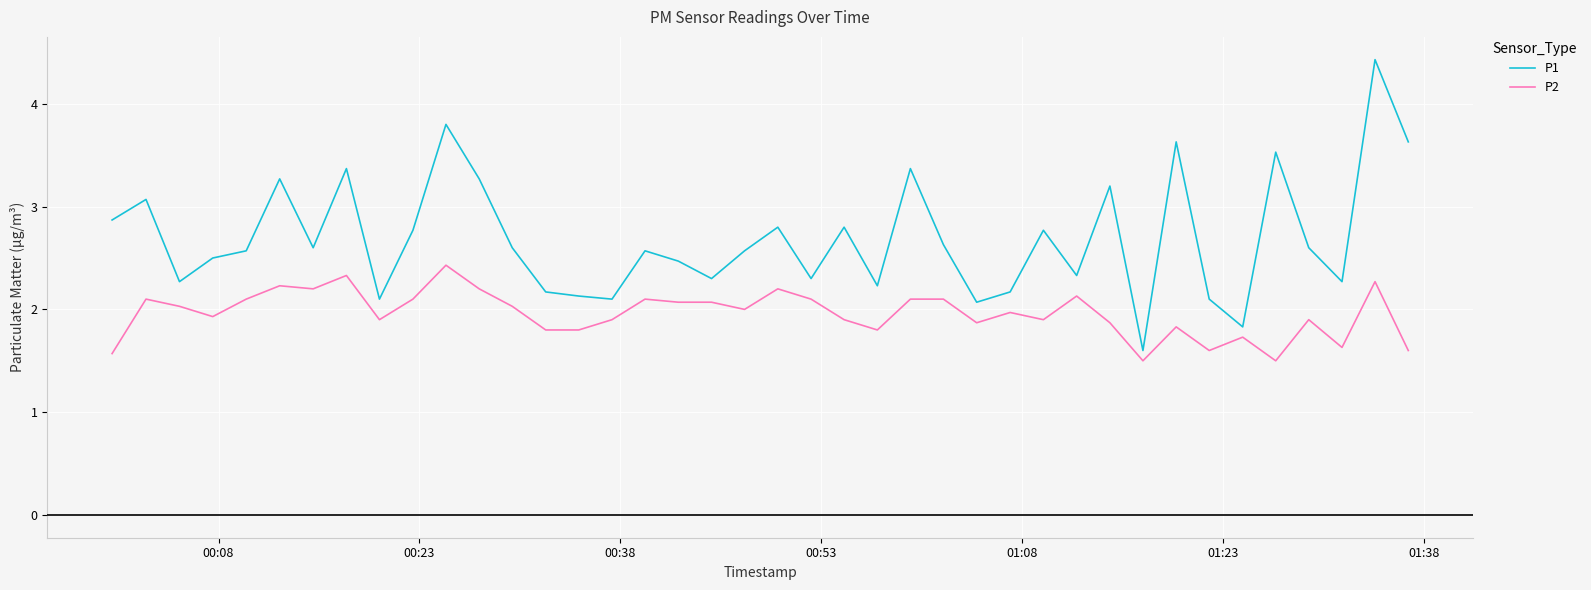

Which series has the largest total across all categories?

P1